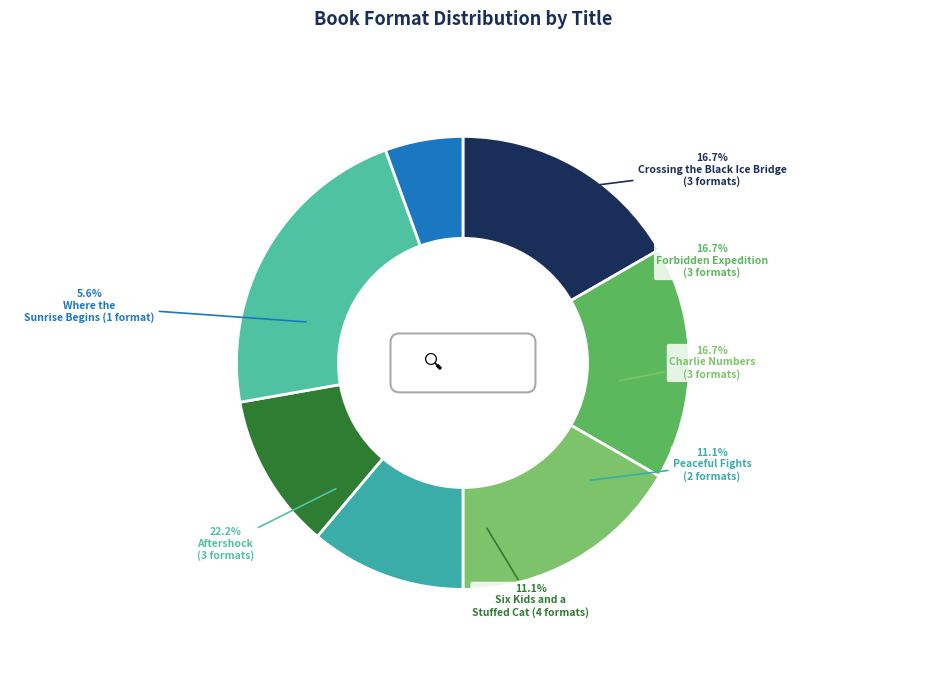

Is Aftershock the majority of the pie?

No